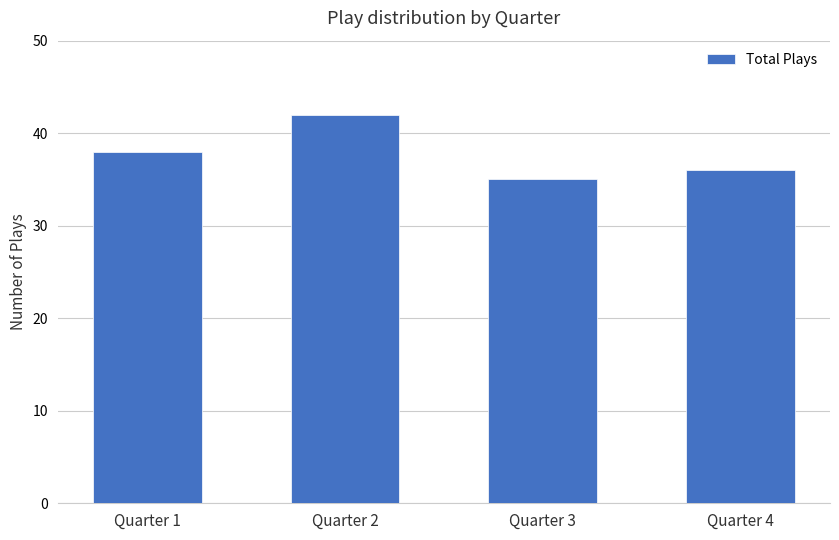

How many distinct data groups are displayed?

1